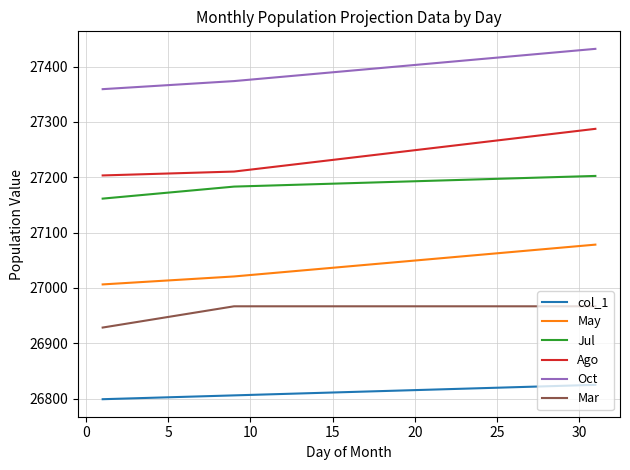

What is the difference between the maximum and minimum values in the Jul series?

41.0